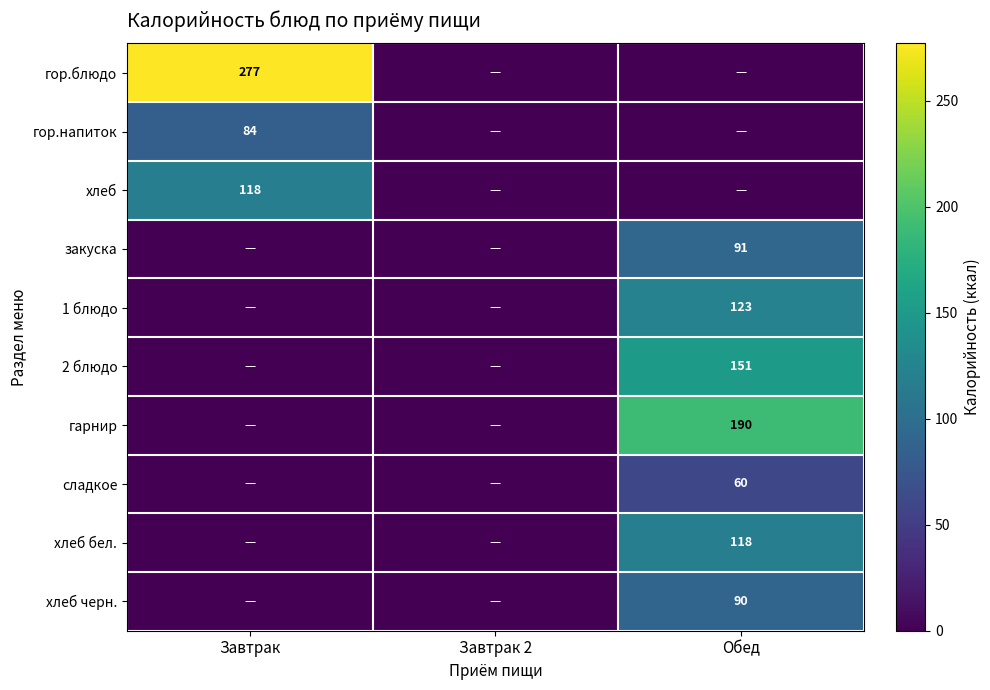

Which has a higher value, Завтрак or Завтрак 2?

Завтрак